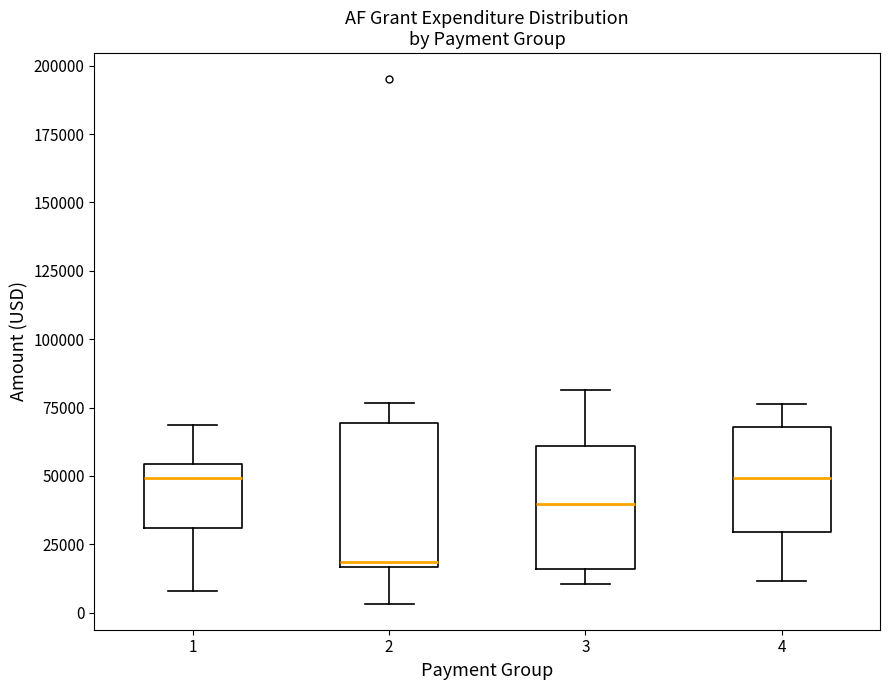

Reading left to right, transcribe this box plot: for each box, give where its median line is, the range the box spans, and where its two whiskers end, as read against the y-axis. The values are not printed on the chart, so give them approximately, as read against the axis.

1: median 50000, box 30000 to 55000, whiskers 10000 to 70000
2: median 20000, box 15000 to 70000, whiskers 5000 to 75000
3: median 40000, box 15000 to 60000, whiskers 10000 to 80000
4: median 50000, box 30000 to 70000, whiskers 10000 to 75000